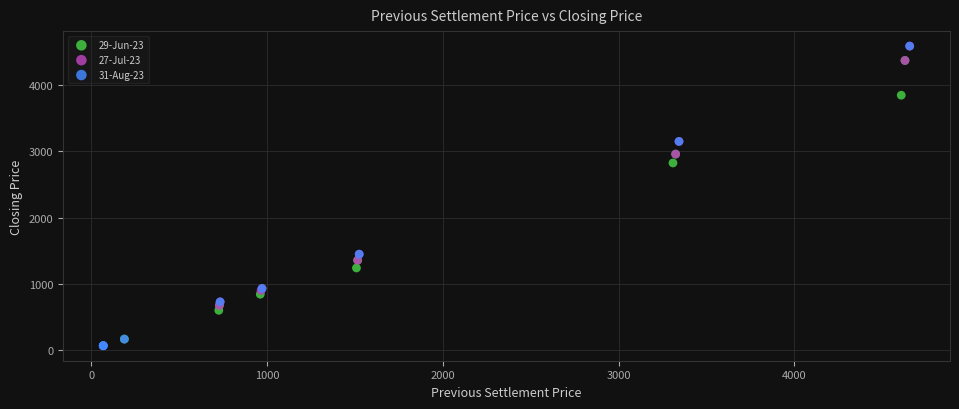

What are all the series names shown in the legend?

29-Jun-23, 27-Jul-23, 31-Aug-23